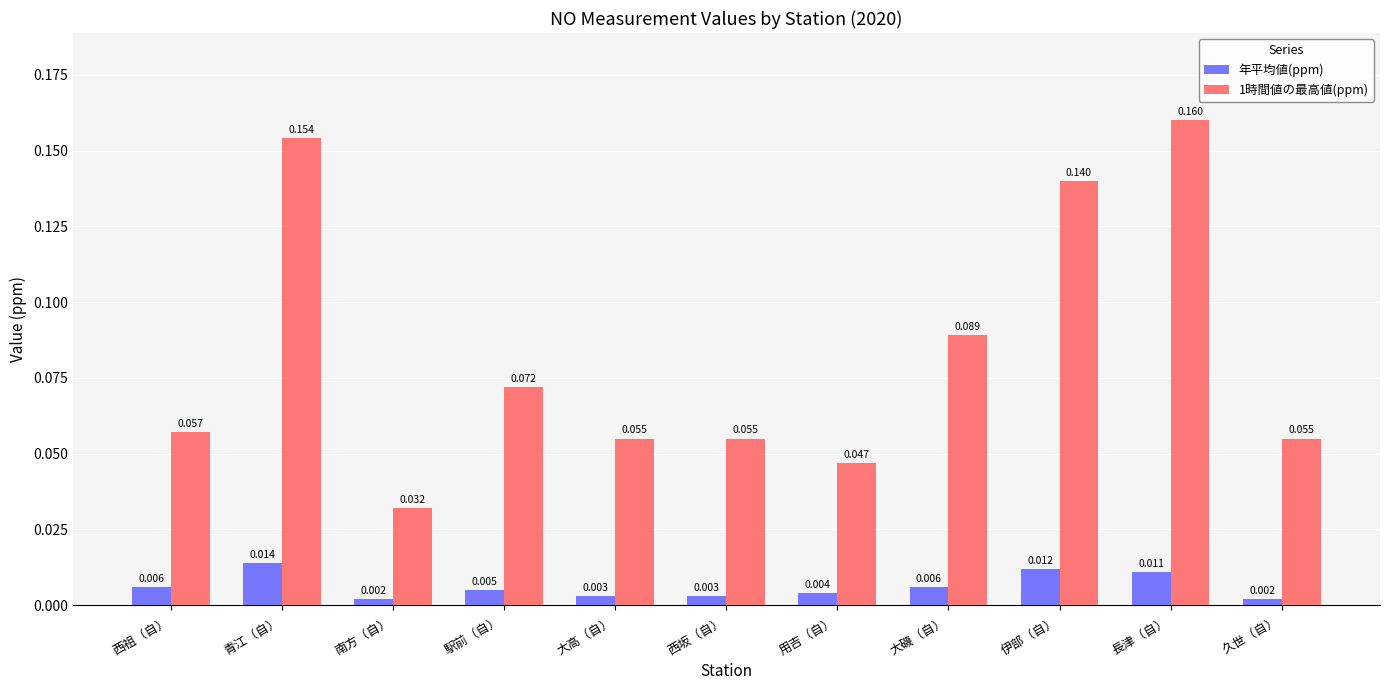

Is the value of 年平均値(ppm) at 久世（自） greater than the value of 1時間値の最高値(ppm) at 青江（自）?

No